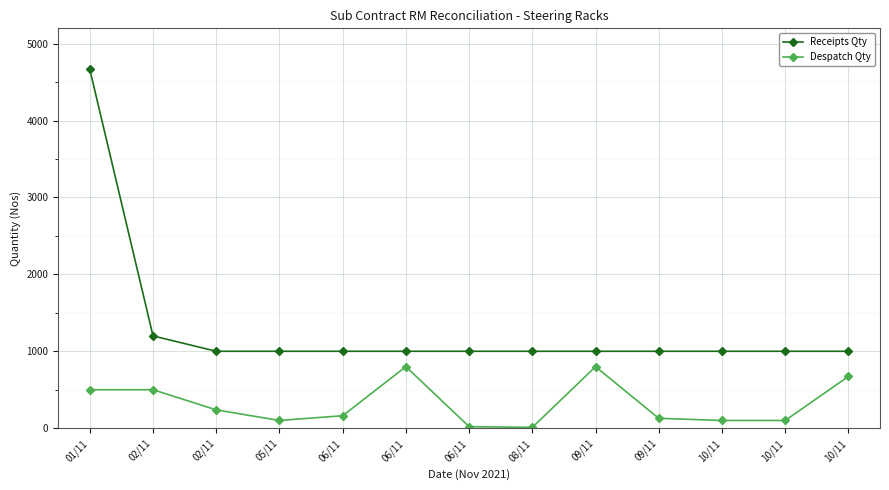

What are all the series names shown in the legend?

Receipts Qty, Despatch Qty